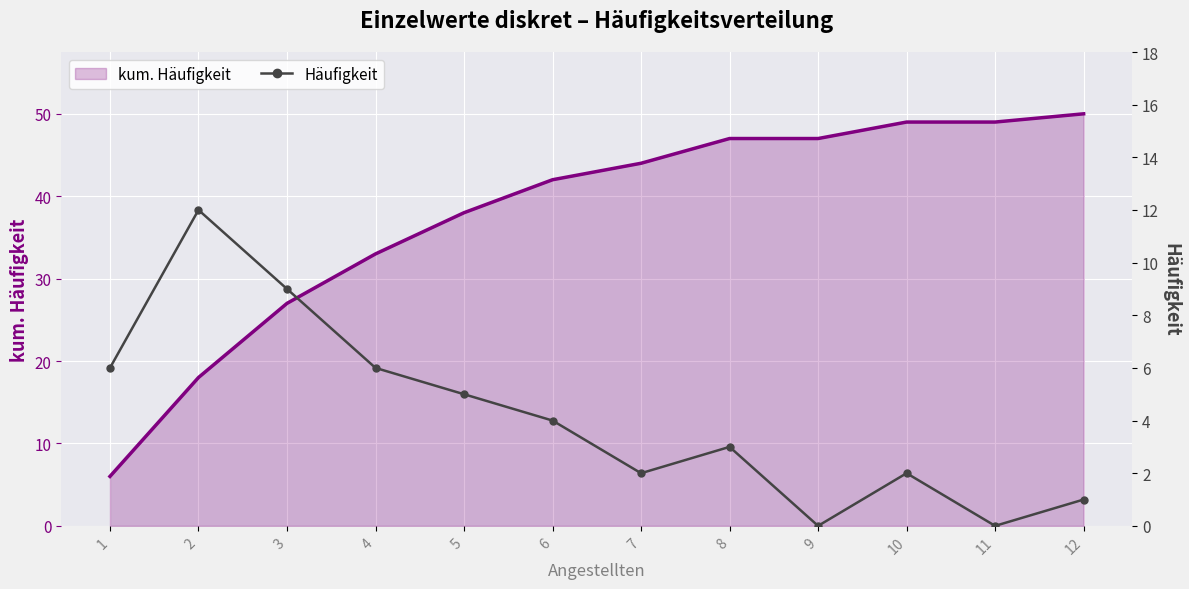

True or false: kum. Häufigkeit and Häufigkeit cross at least once.

False